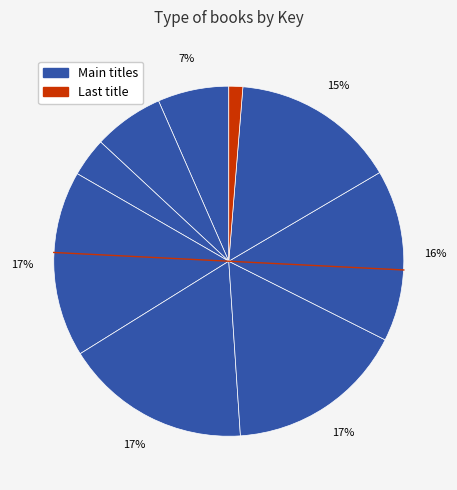

How many segments does this pie chart have?

9